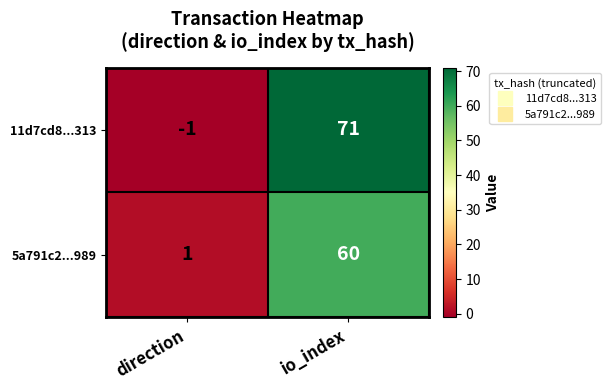

What is the sum of the 11d7cd8...313 values at direction and io_index?

70